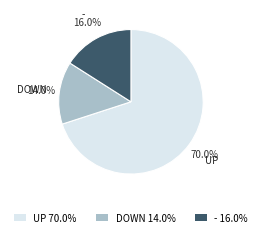

Between UP and DOWN, which is larger?

UP